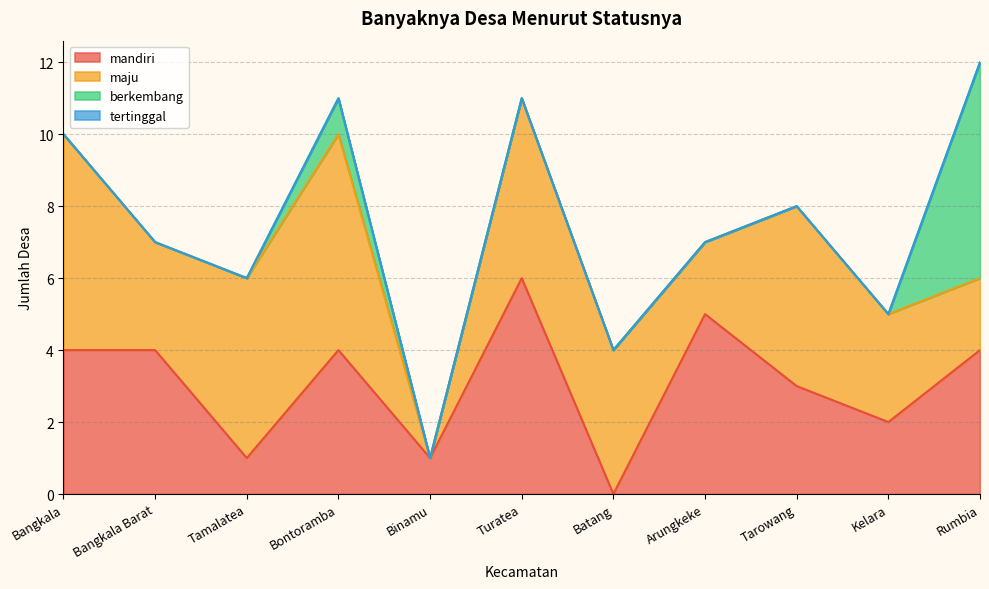

How many interior local peaks does the berkembang series have?

1